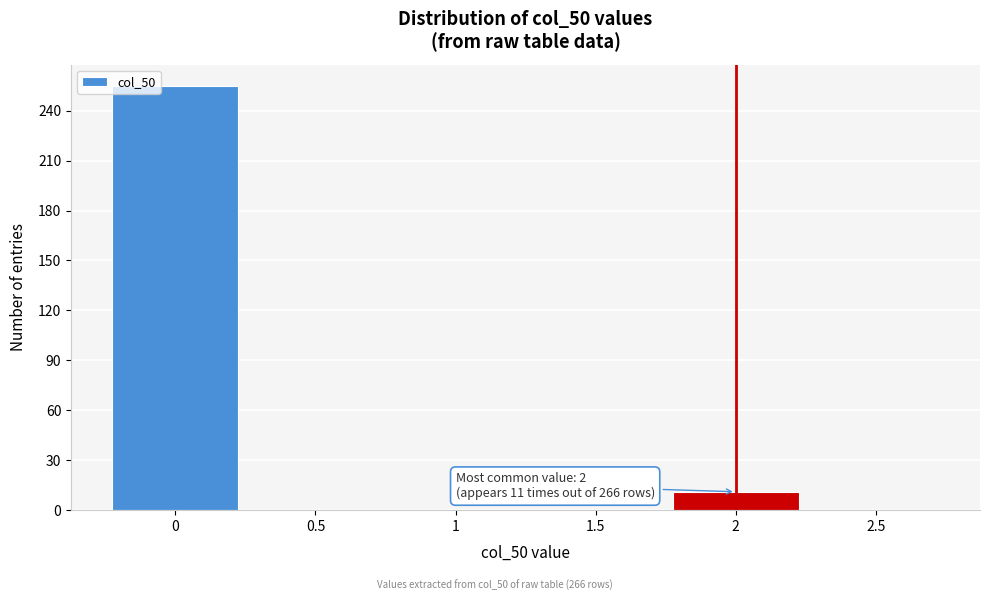

Over which range of the x-axis is the bar tallest?

-0.25 to 0.25